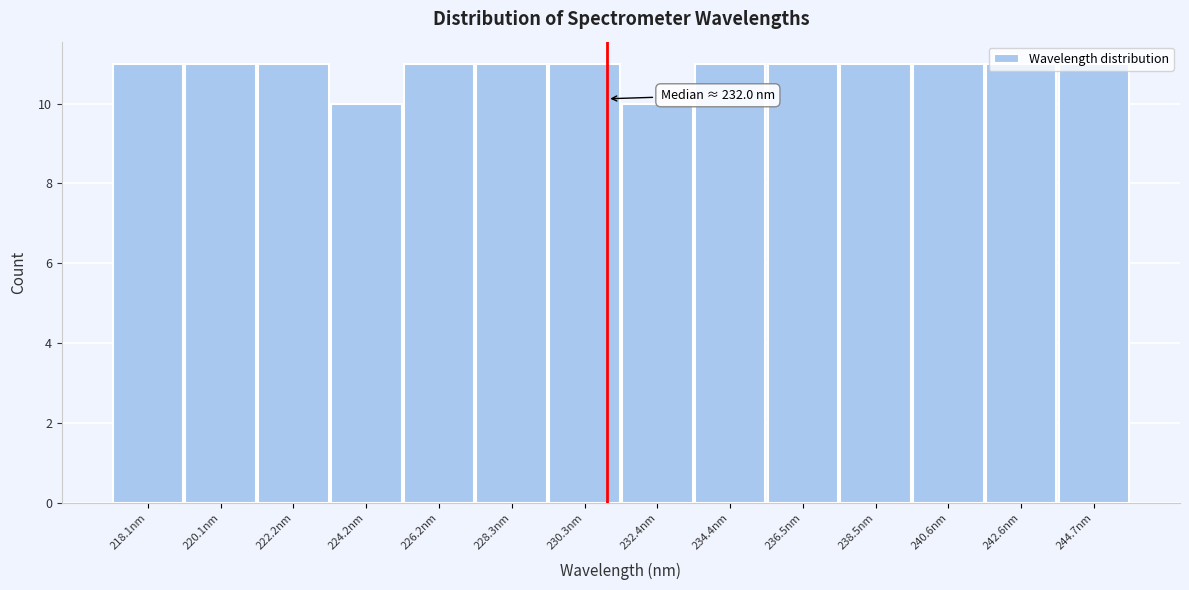

What is the average value?

11